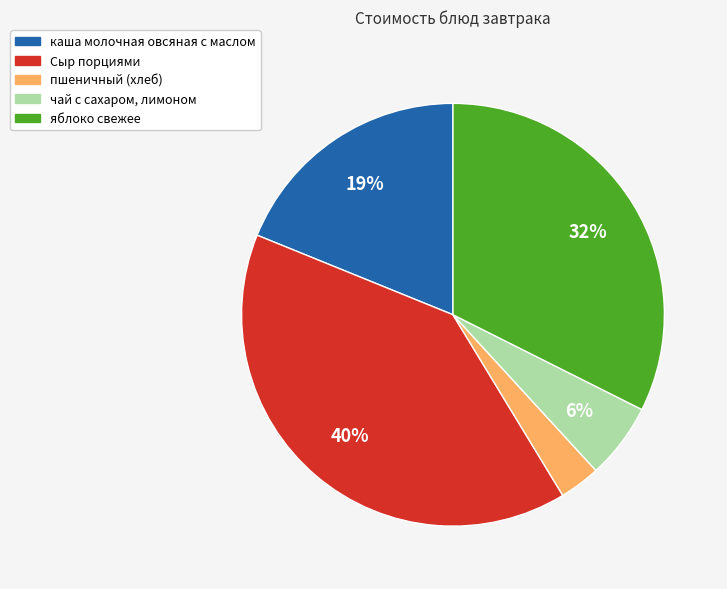

Which has a higher value, пшеничный (хлеб) or Сыр порциями?

Сыр порциями